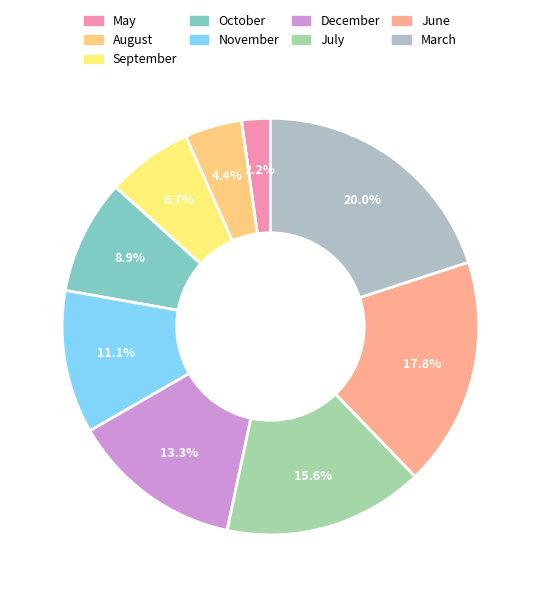

To the nearest percent, what is the average slice percentage?

11%